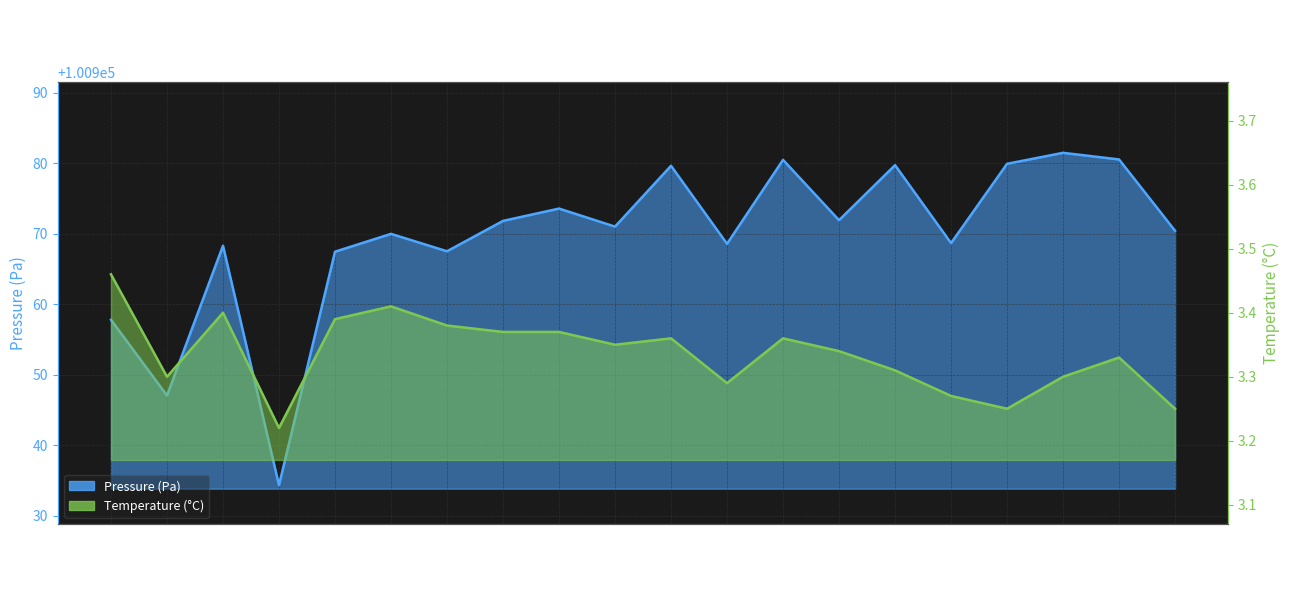

What is the difference between the maximum and minimum values in the Pressure (Pa) series?

47.2